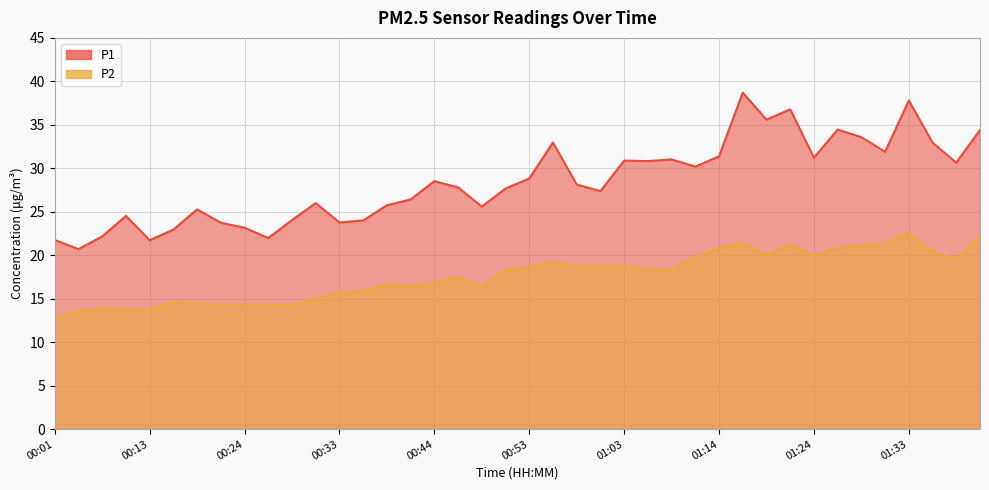

Where is the first local maximum for P1?

00:08